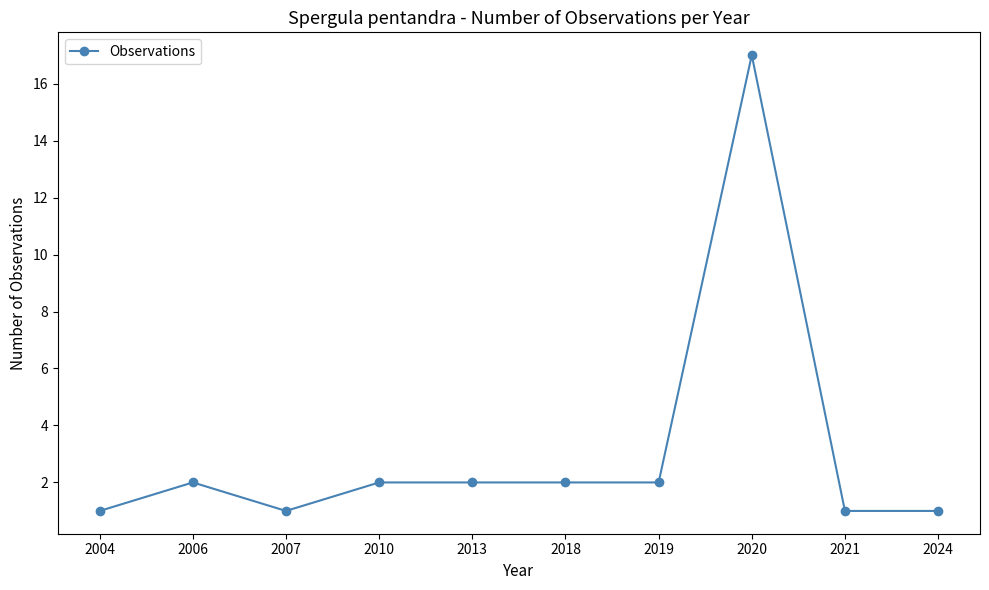

Is this an area chart (filled region under the line)?

No